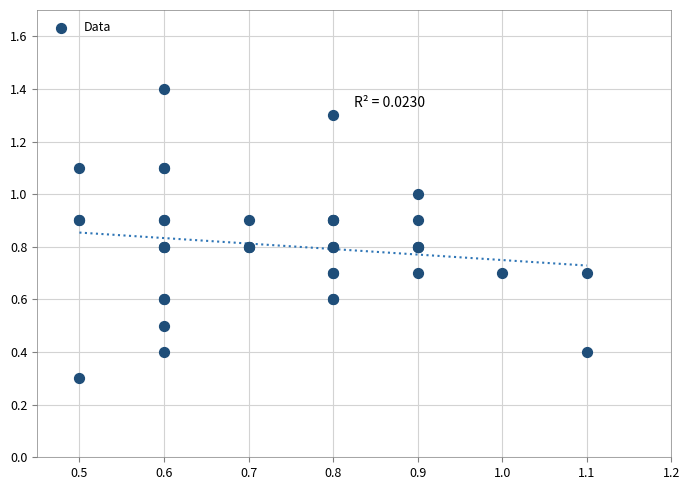

What Y value in the scatter plot is closest to 0?

0.3